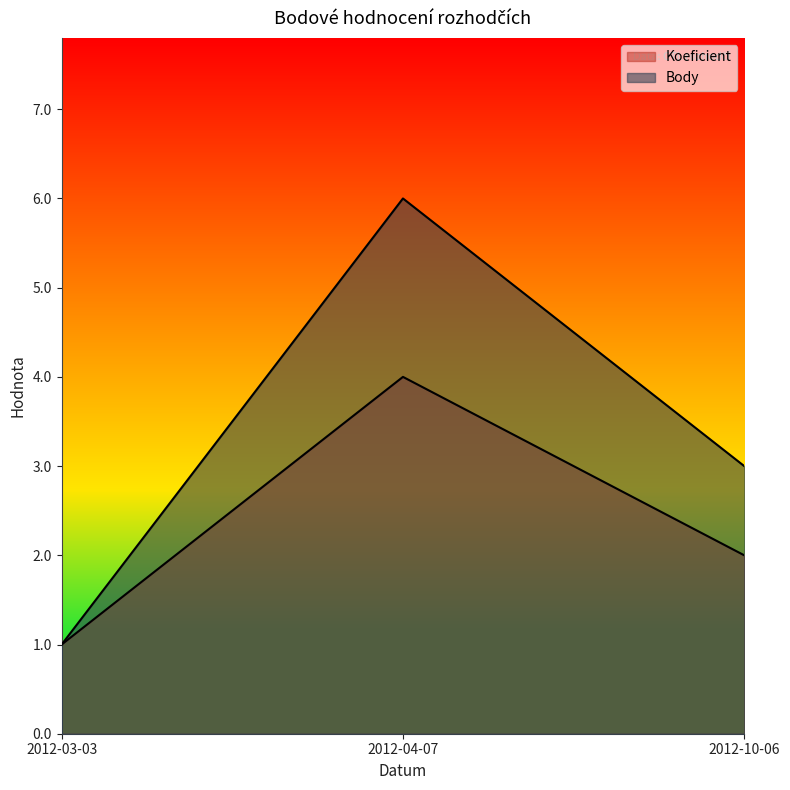

The Body series shows 6 at 2012-04-07. True or false?

True